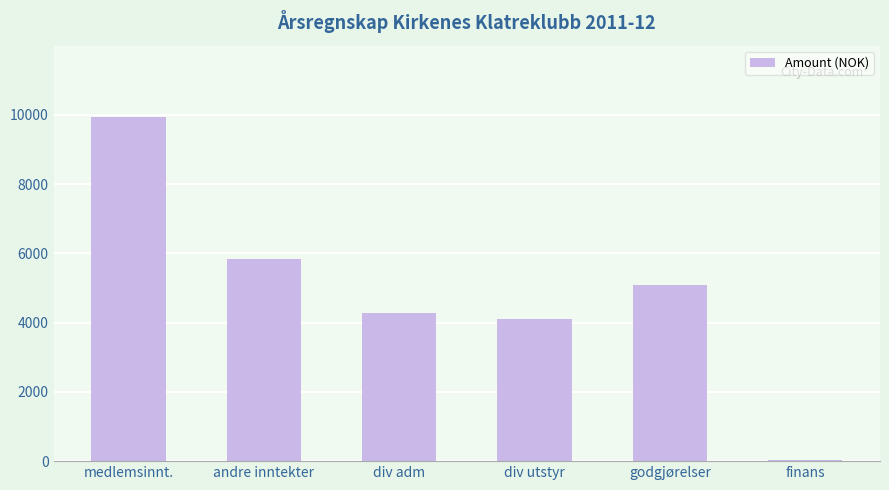

The value at medlemsinnt. is 9950.0. True or false?

True